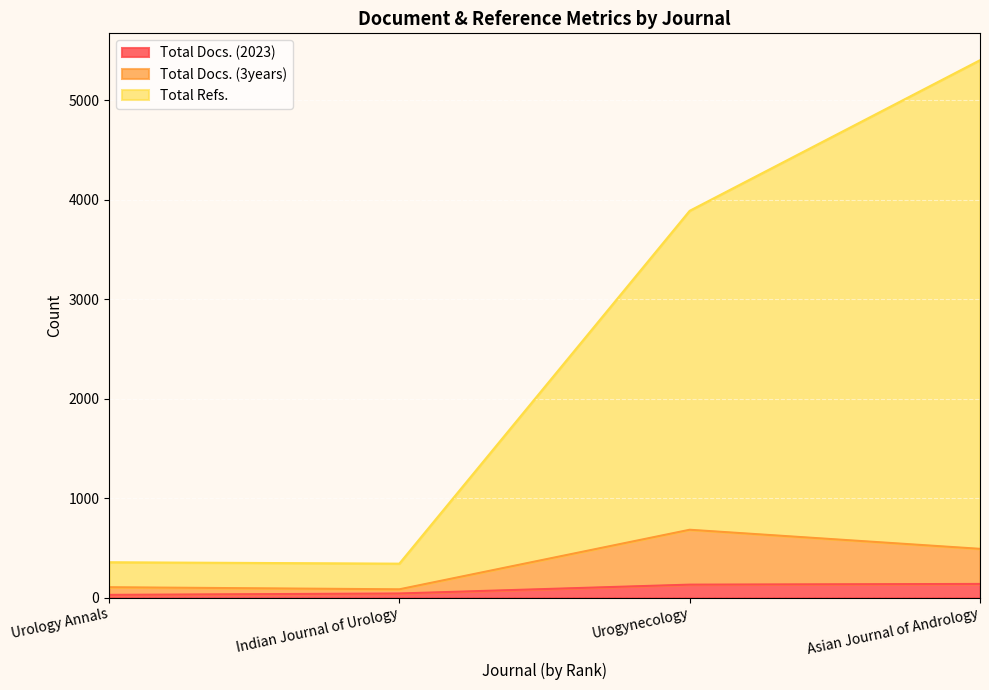

The Total Docs. (3years) series shows 104 at Urology Annals. True or false?

True